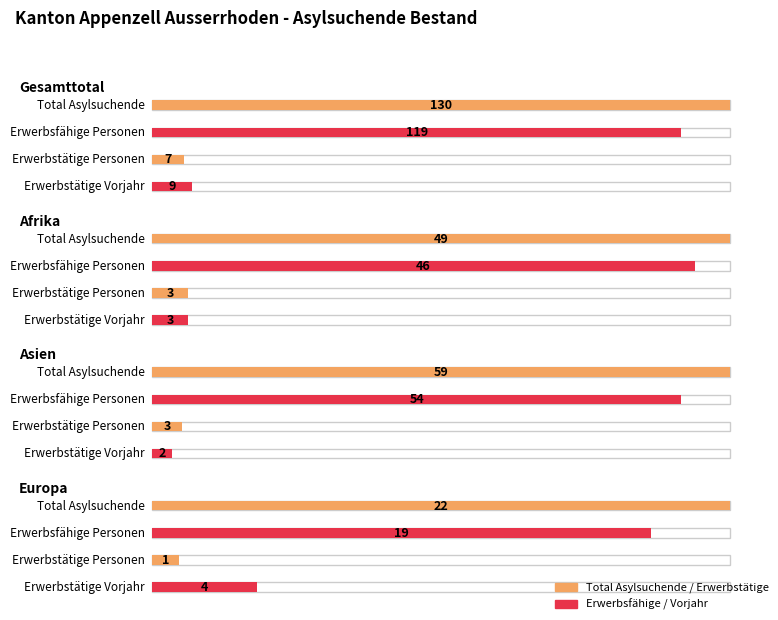

The Erwerbstätige Vorjahr series shows 6 at Europa. True or false?

False